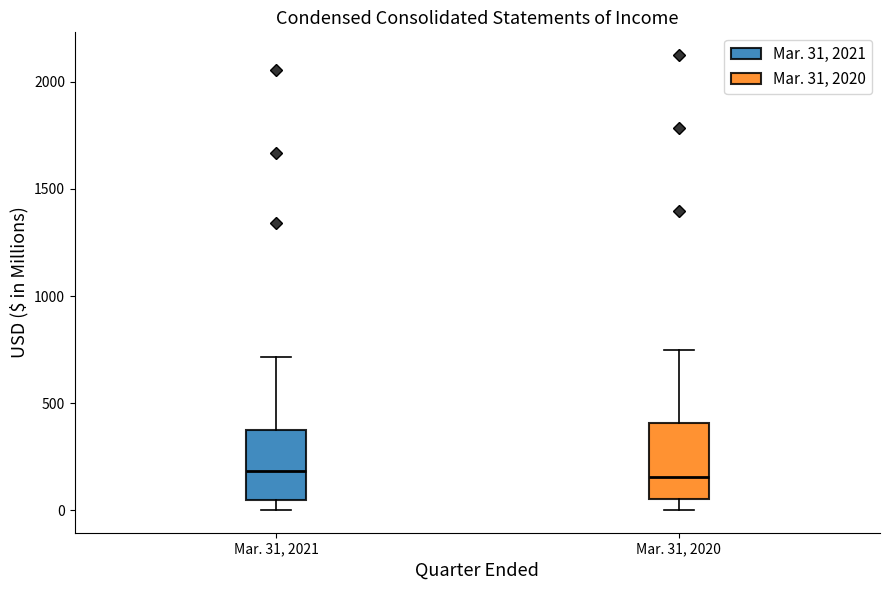

Reading left to right, transcribe this box plot: for each box, give where its median line is, the range the box spans, and where its two whiskers end, as read against the y-axis. The values are not printed on the chart, so give them approximately, as read against the axis.

Mar. 31, 2021: median 200, box 50 to 350, whiskers 0 to 700
Mar. 31, 2020: median 150, box 50 to 400, whiskers 0 to 750